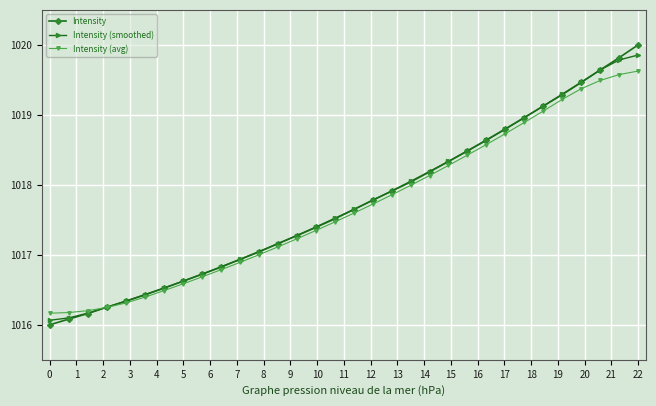

What is the difference between the maximum and minimum values in the Intensity (avg) series?

3.5